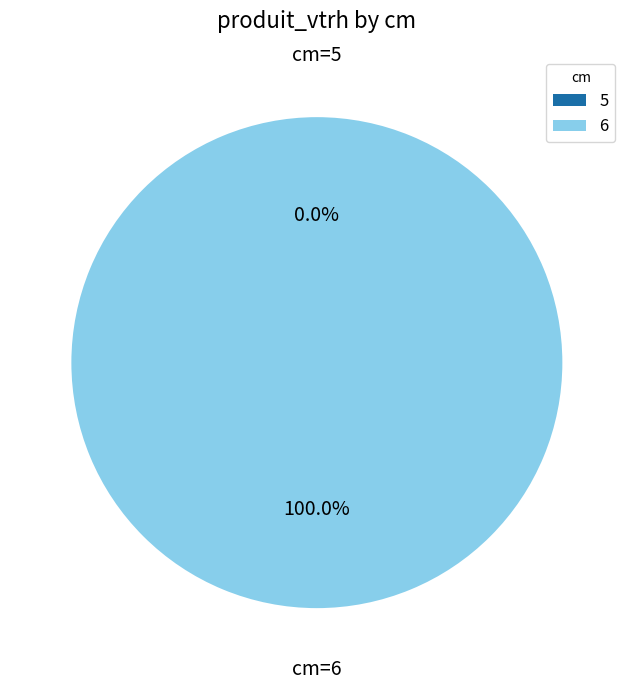

To the nearest percent, what is the combined percentage of 5 and 6?

100%